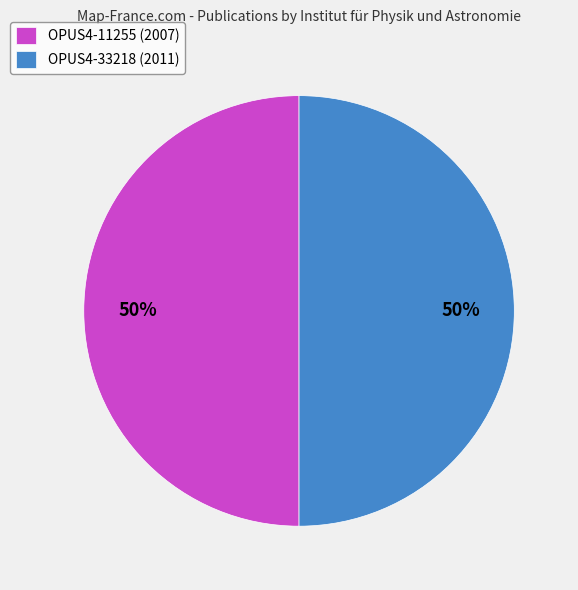

The OPUS4-33218 (2011) slice represents 57% of the pie. True or false?

False